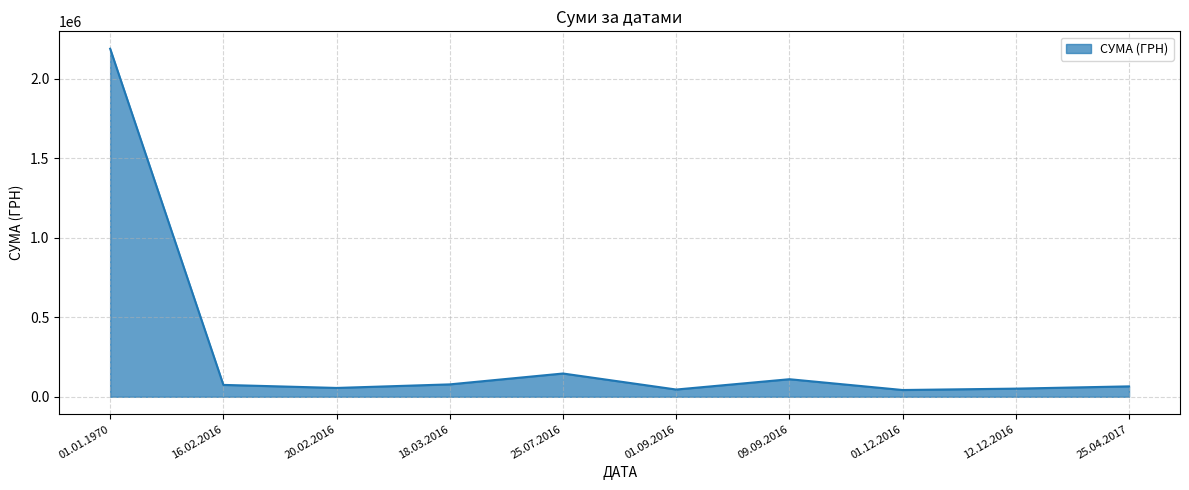

Which label corresponds to the largest value in the chart?

01.01.1970